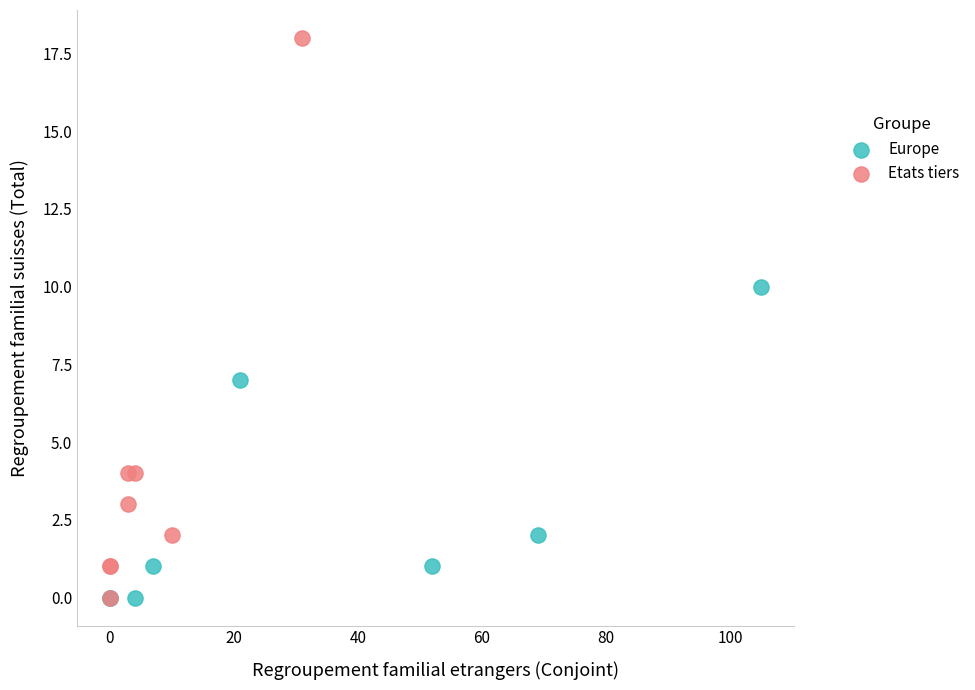

Which series has the largest Y range (max minus min)?

Etats tiers